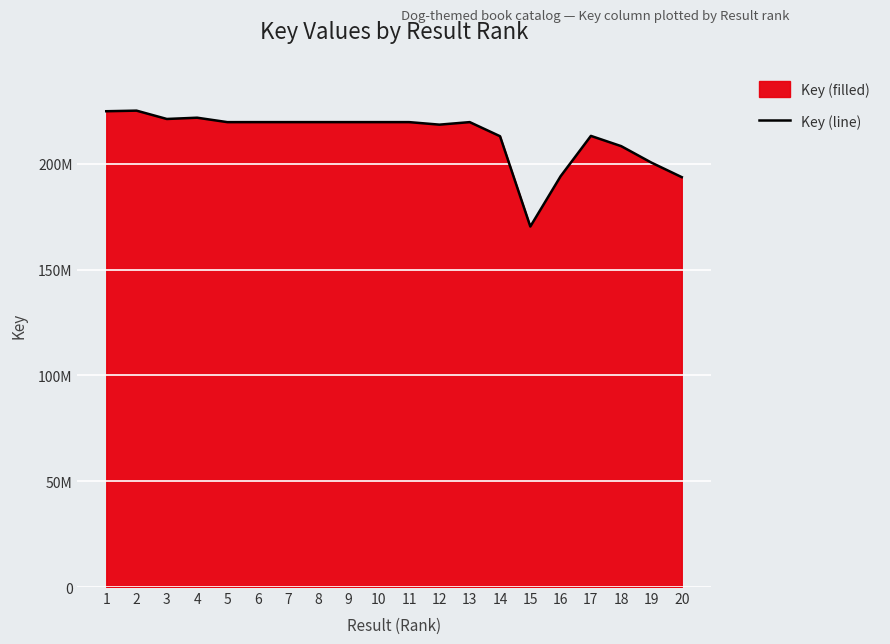

Does the chart display data point markers on the line(s)?

No